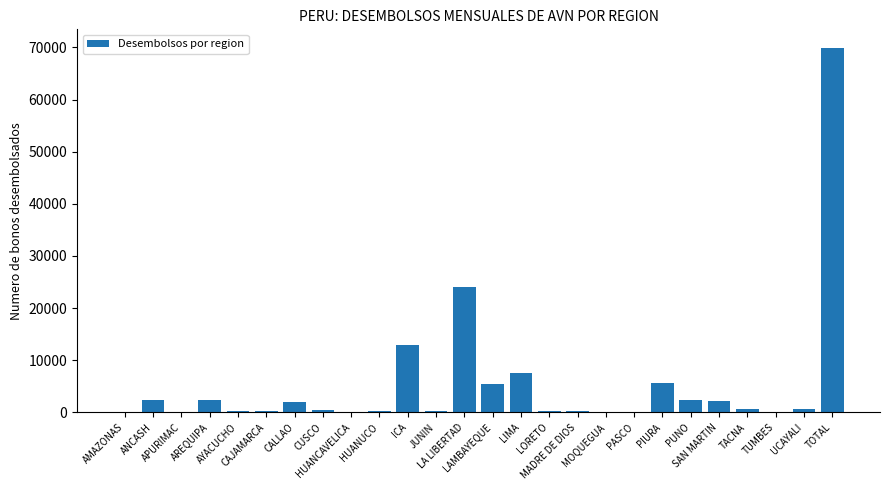

What is the maximum value shown in the chart?

69983